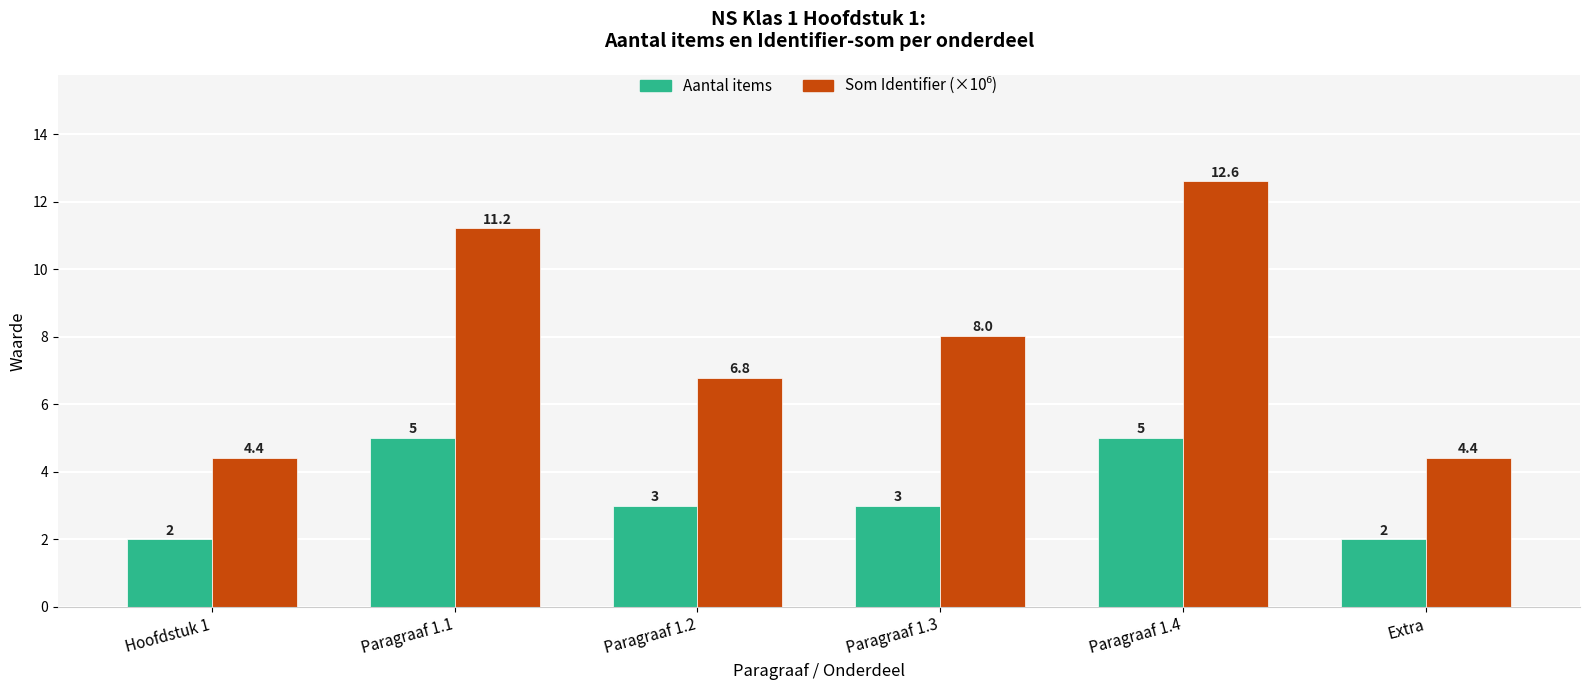

What is the maximum value for Aantal items?

5.0